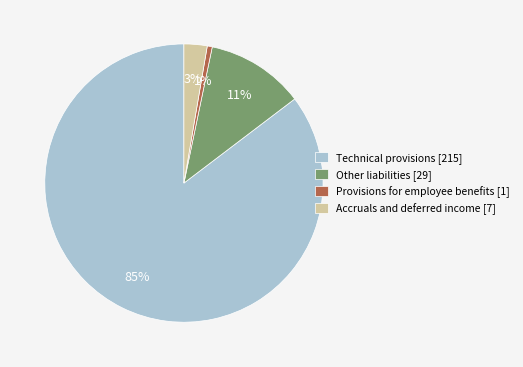

To the nearest percent, what percentage of the pie is Other liabilities?

11%